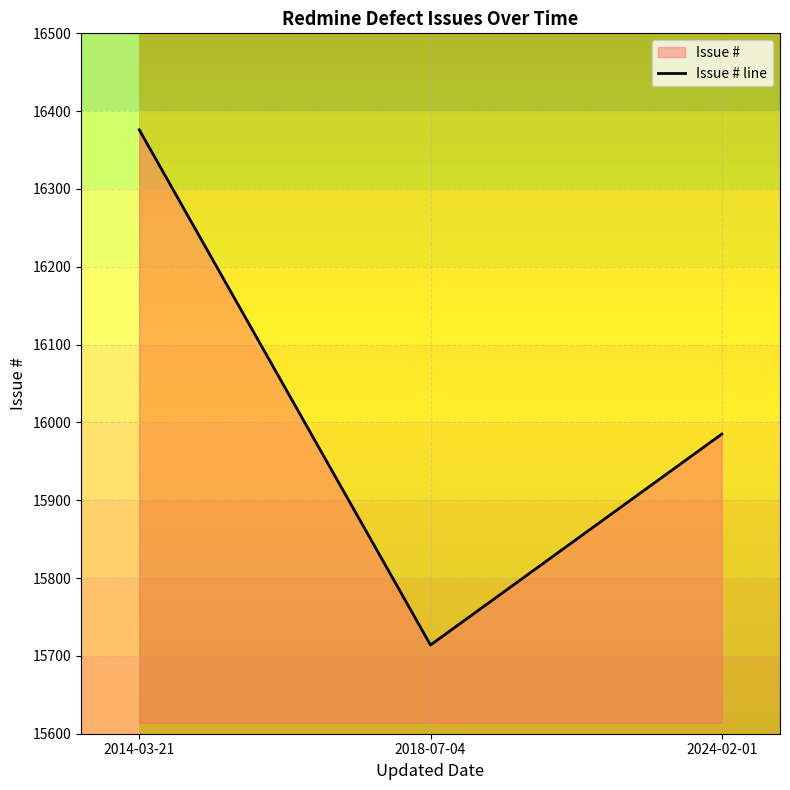

What is the change in value from 2014-03-21 to 2018-07-04?

-662